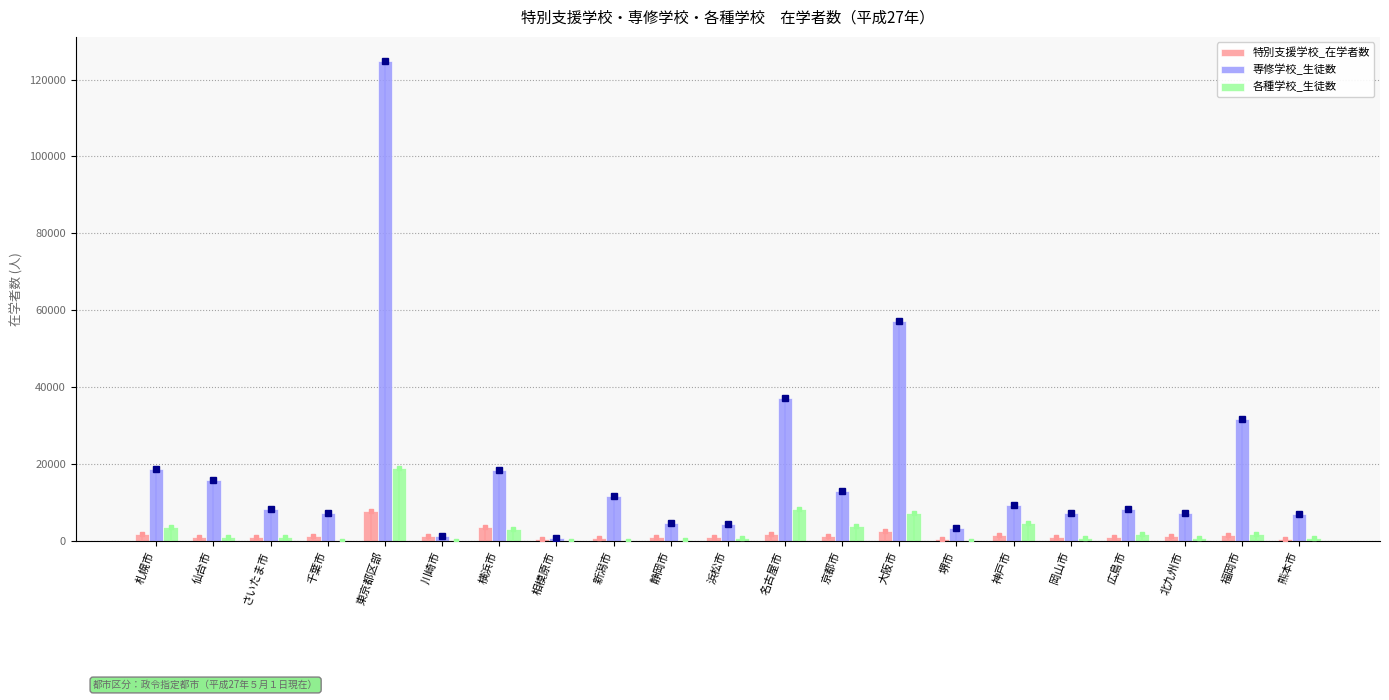

Does the chart contain stacked bars?

No